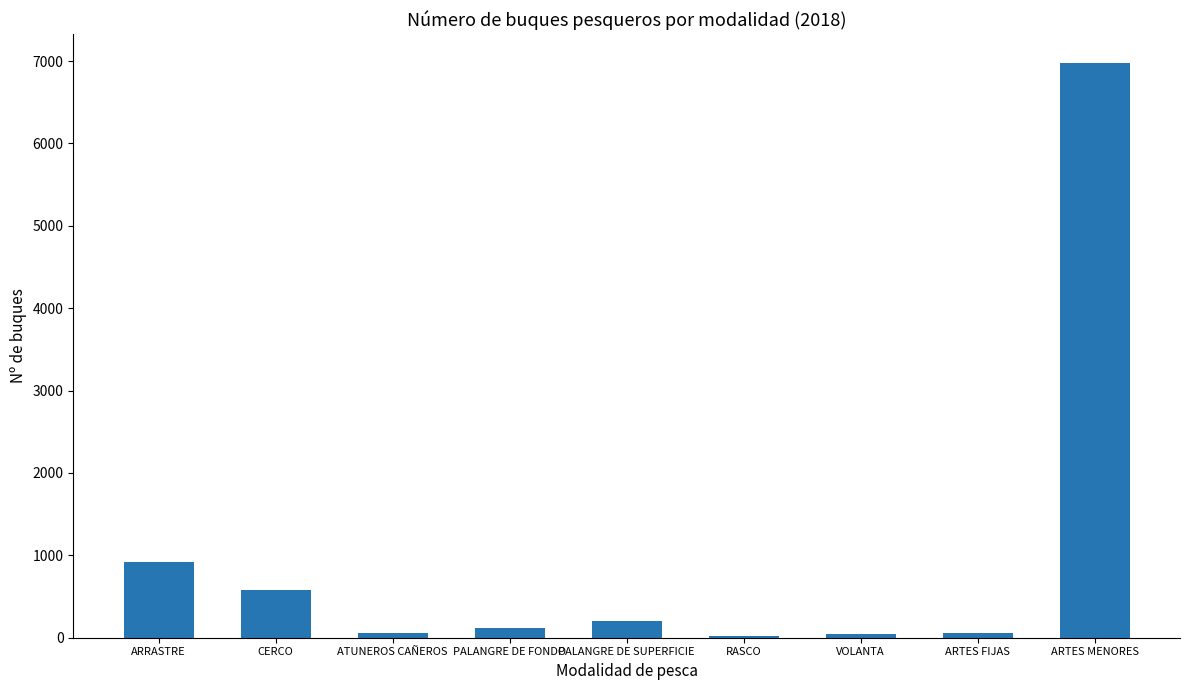

What is the value of the 5th bar from the left?

200